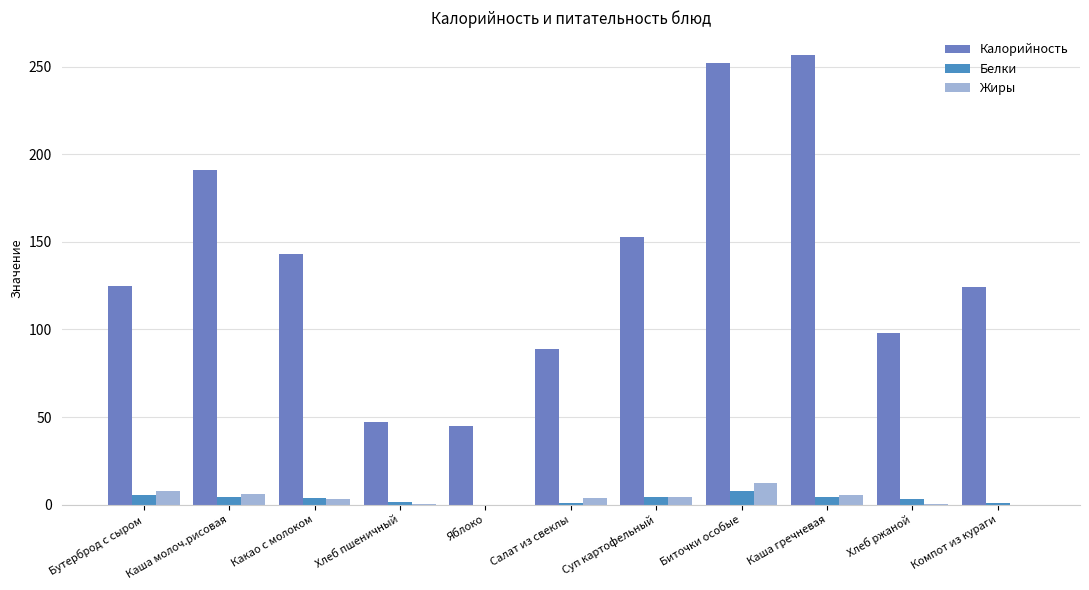

What are all the series names shown in the legend?

Калорийность, Белки, Жиры